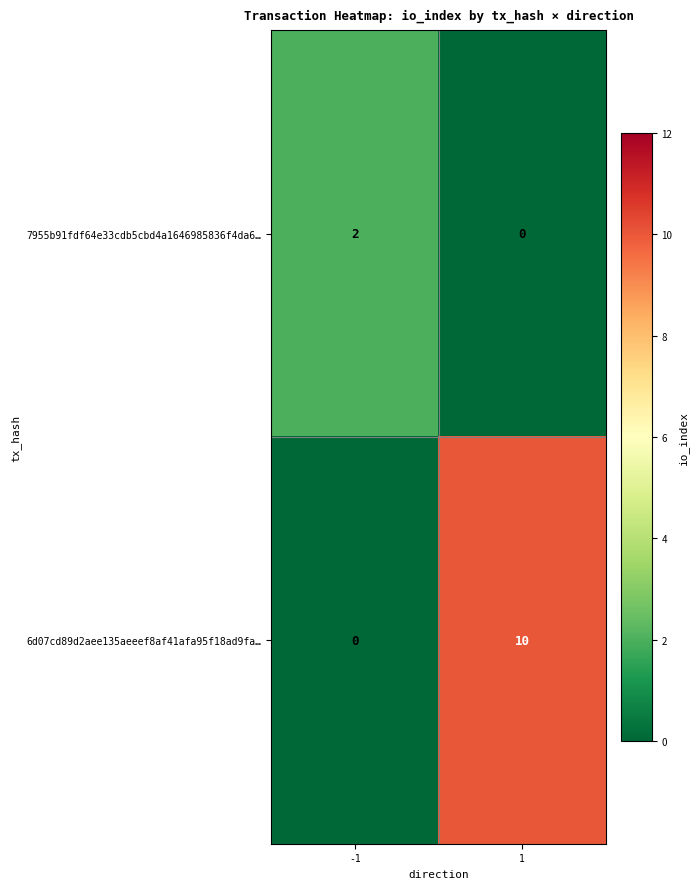

What is the difference between the maximum and minimum values in the 6d07cd89d2aee135aeeef8af41afa95f18ad9fa… series?

10